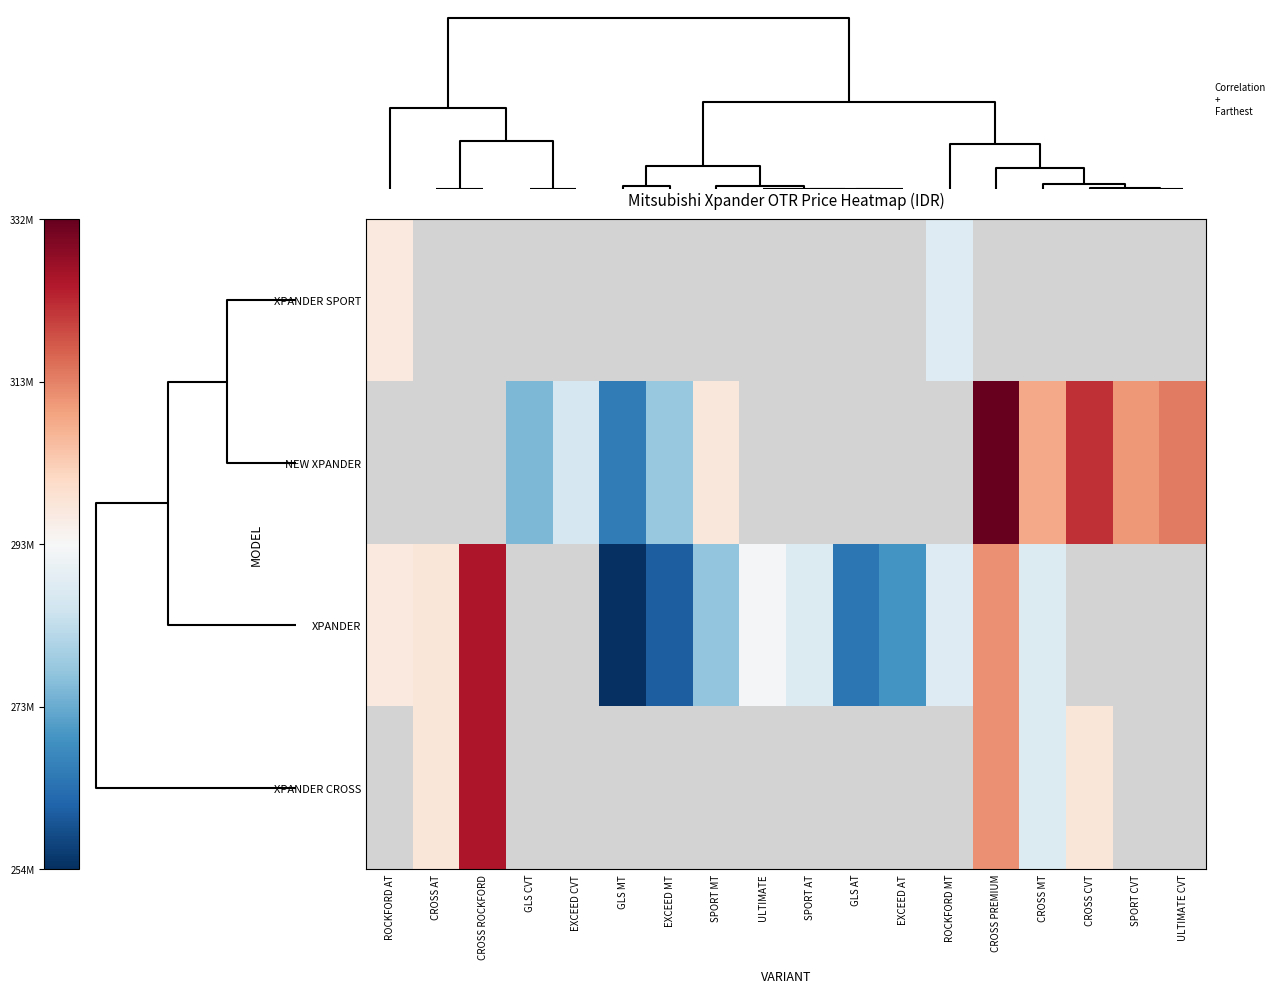

The value of XPANDER at GLS MT is -0.5. True or false?

False